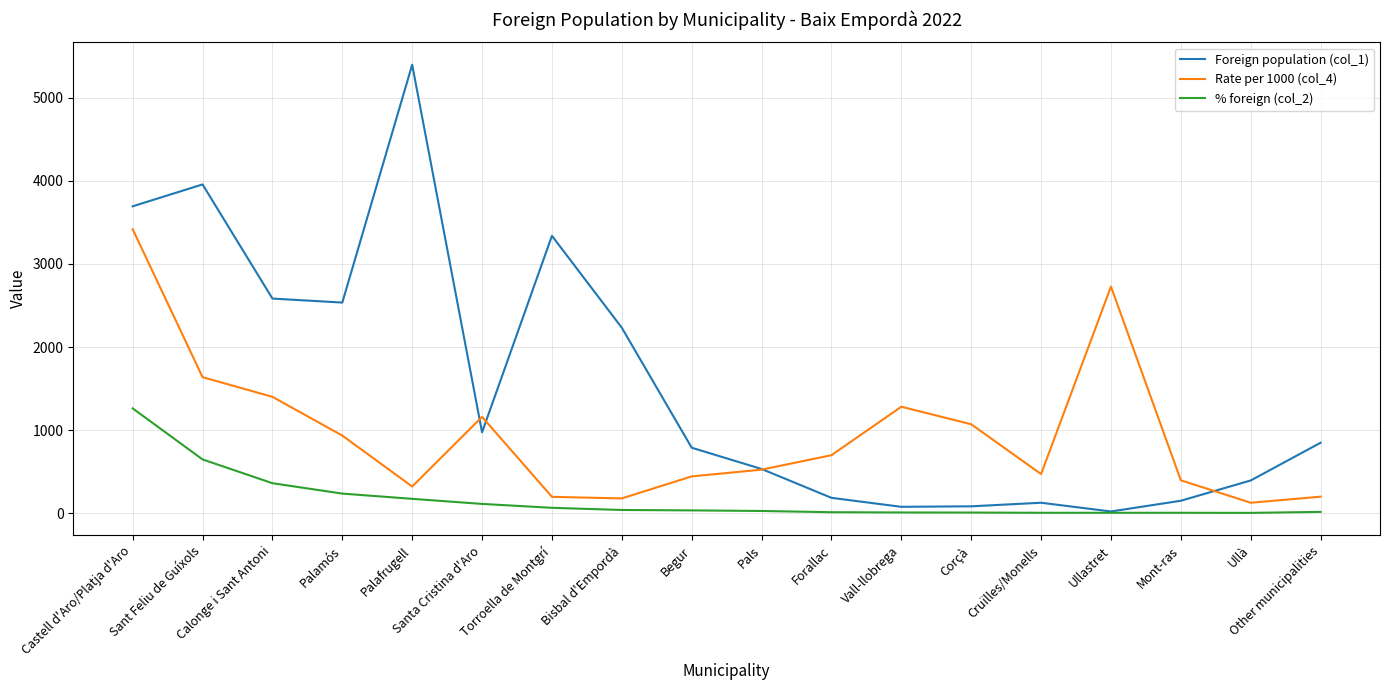

Between Bisbal d'Empordà and Vall-llobrega, which series saw the biggest shift?

Foreign population (col_1)